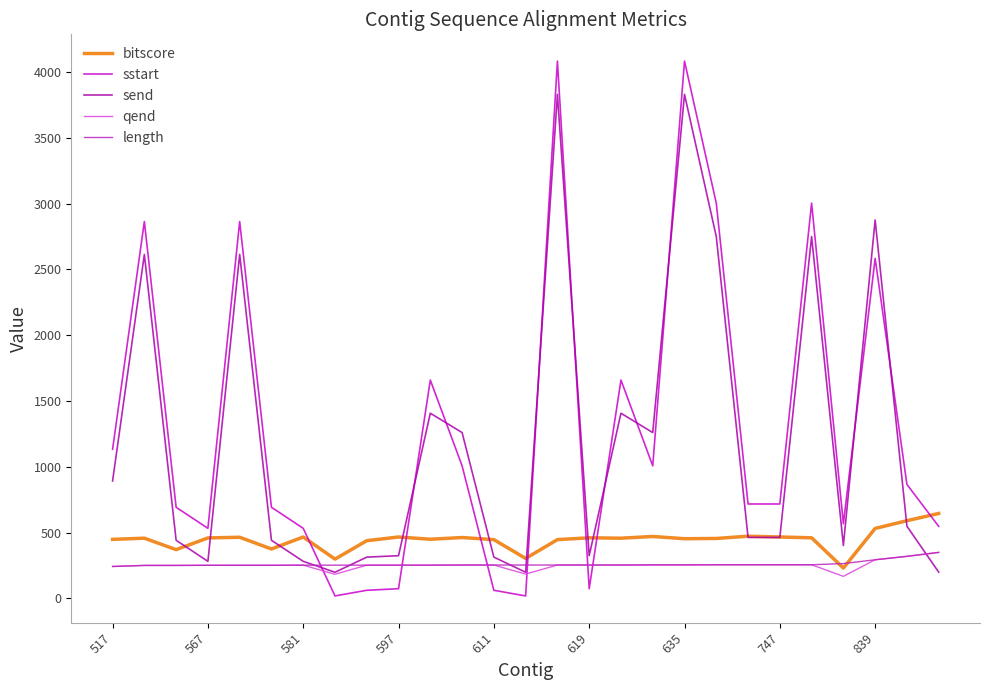

What is the smallest value displayed?

18